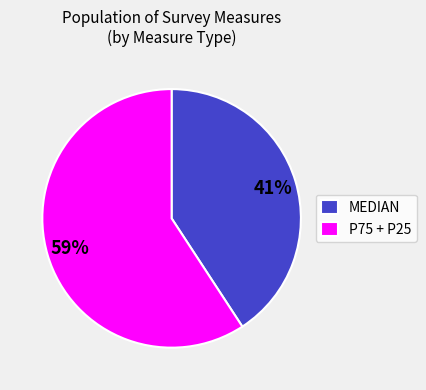

Which has a higher value, P75 + P25 or MEDIAN?

P75 + P25